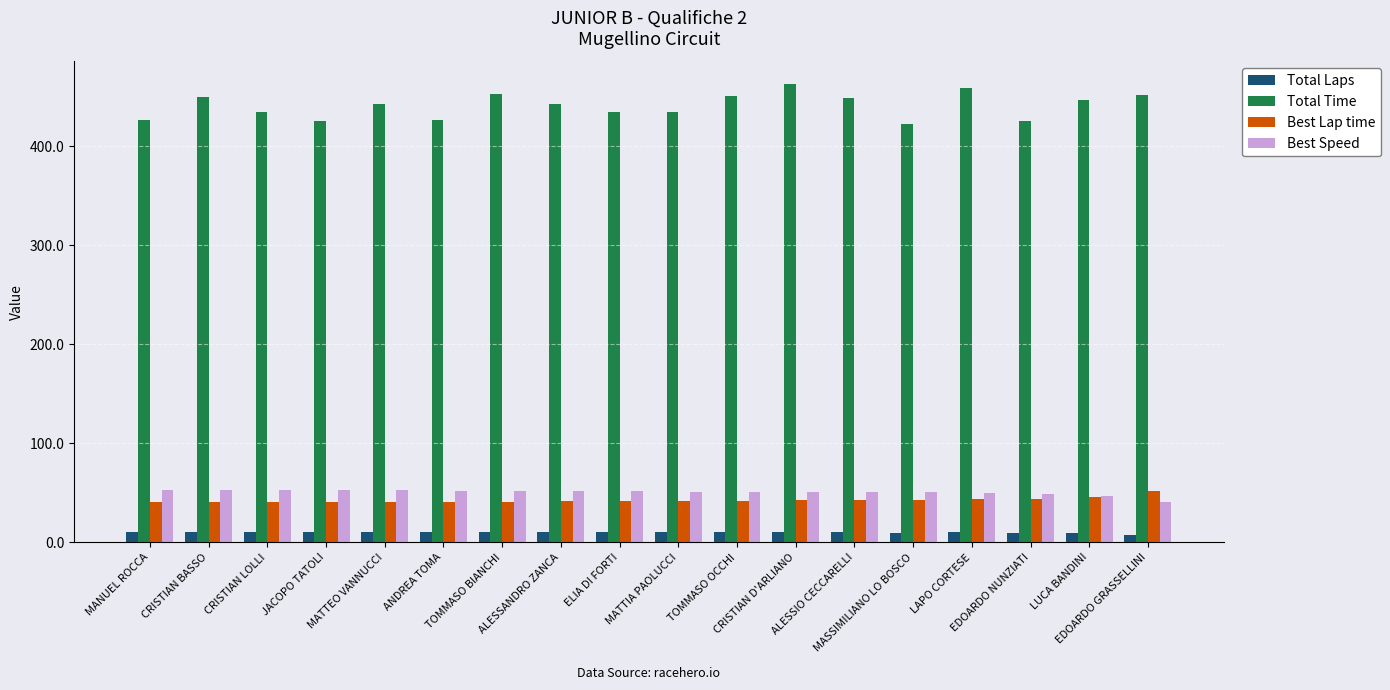

Which series has the widest spread of values?

Total Time